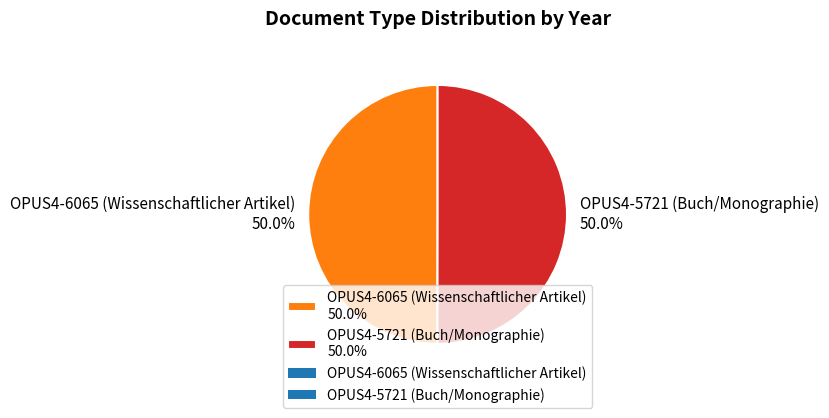

The OPUS4-6065 (Wissenschaftlicher Artikel) slice represents 58% of the pie. True or false?

False